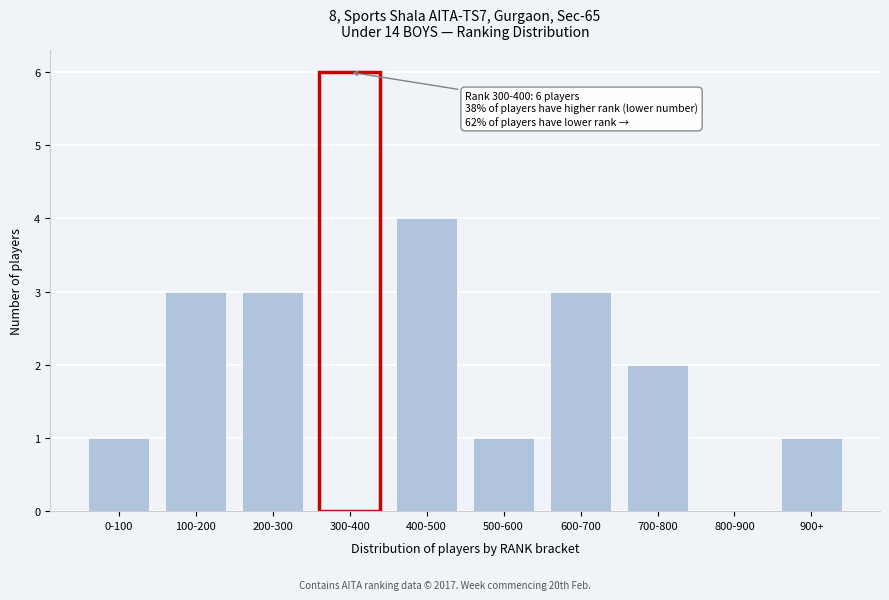

Reading left to right, transcribe all the data shown in this chart.

0-100=1	100-200=3	200-300=3	300-400=6	400-500=4	500-600=1	600-700=3	700-800=2	800-900=0	900+=1